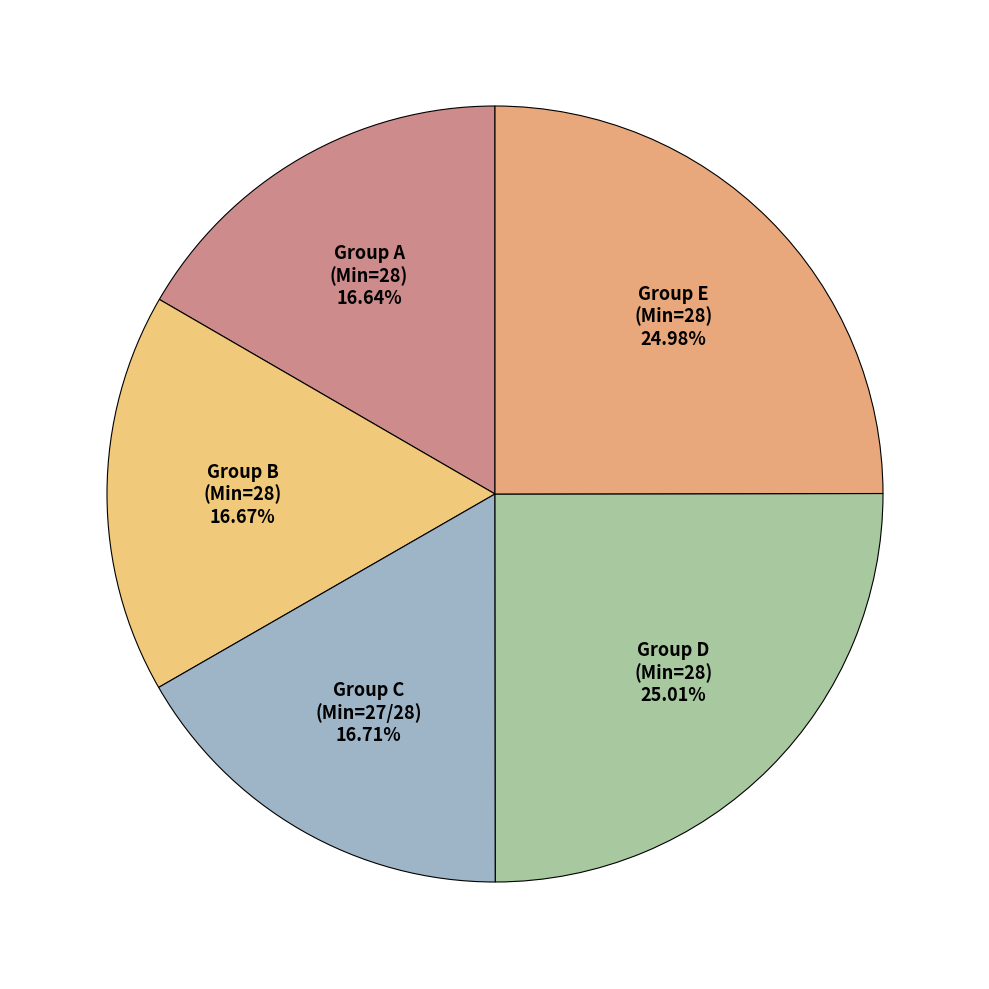

How many slices are in this pie chart?

5